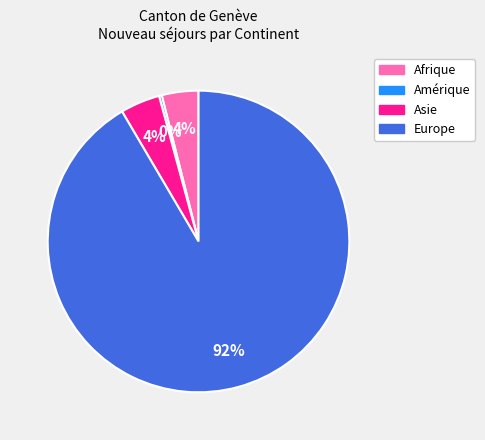

To the nearest percent, what is the average slice percentage?

25%